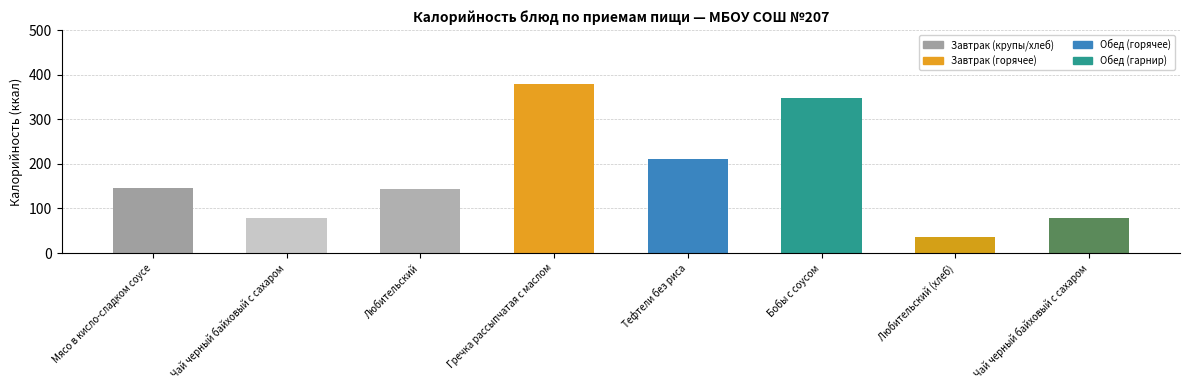

Rank the categories by Завтрак value from lowest to highest.

Чай черный байховый с сахаром, Любительский, Мясо в кисло-сладком соусе, Гречка рассыпчатая с маслом